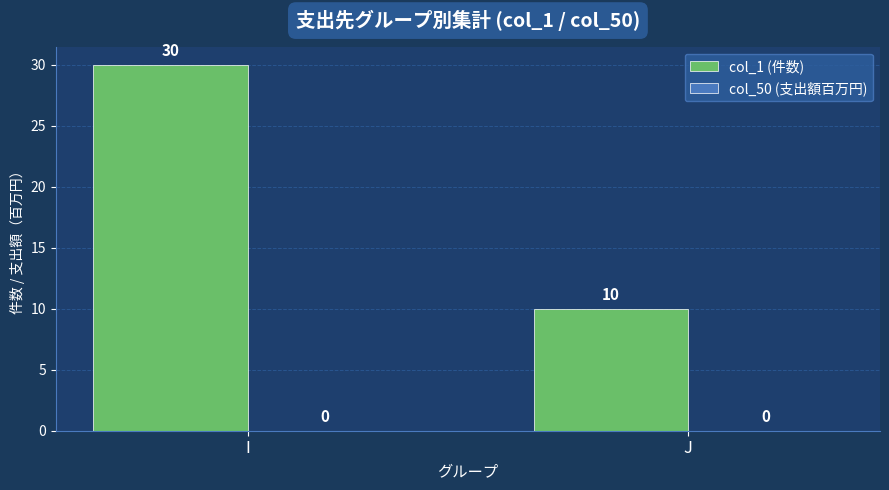

The value at I is 12. True or false?

False